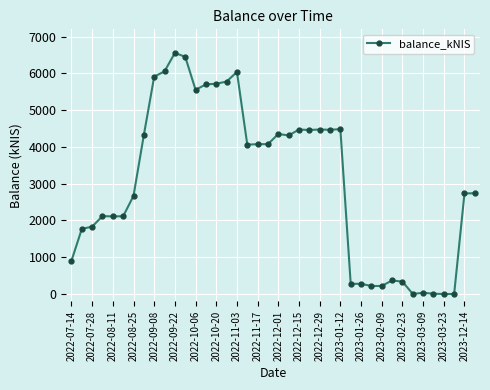

What is the value of the 7th point from the left?

2669.4